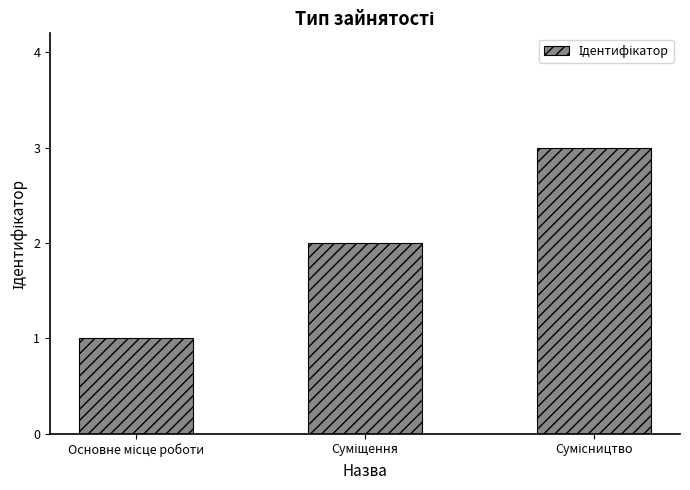

What is the maximum value shown in the chart?

3